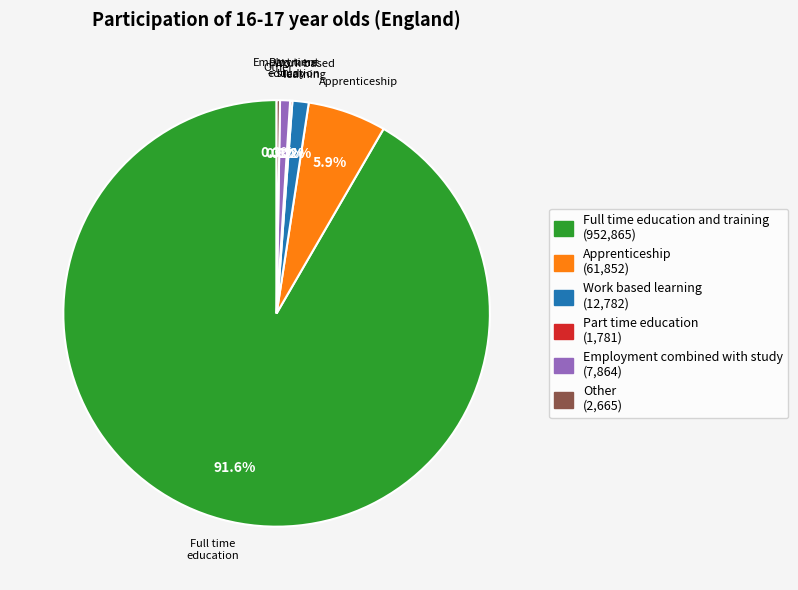

Does Apprenticeship account for over 50% of the chart?

No